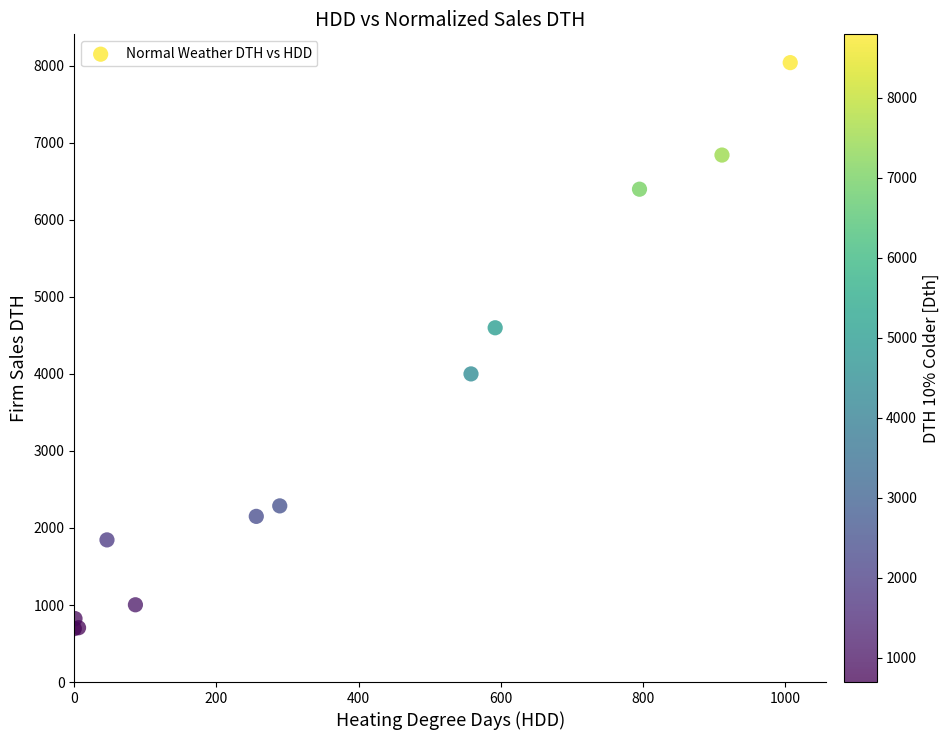

What Y value in the scatter plot is closest to 4368?

4599.7